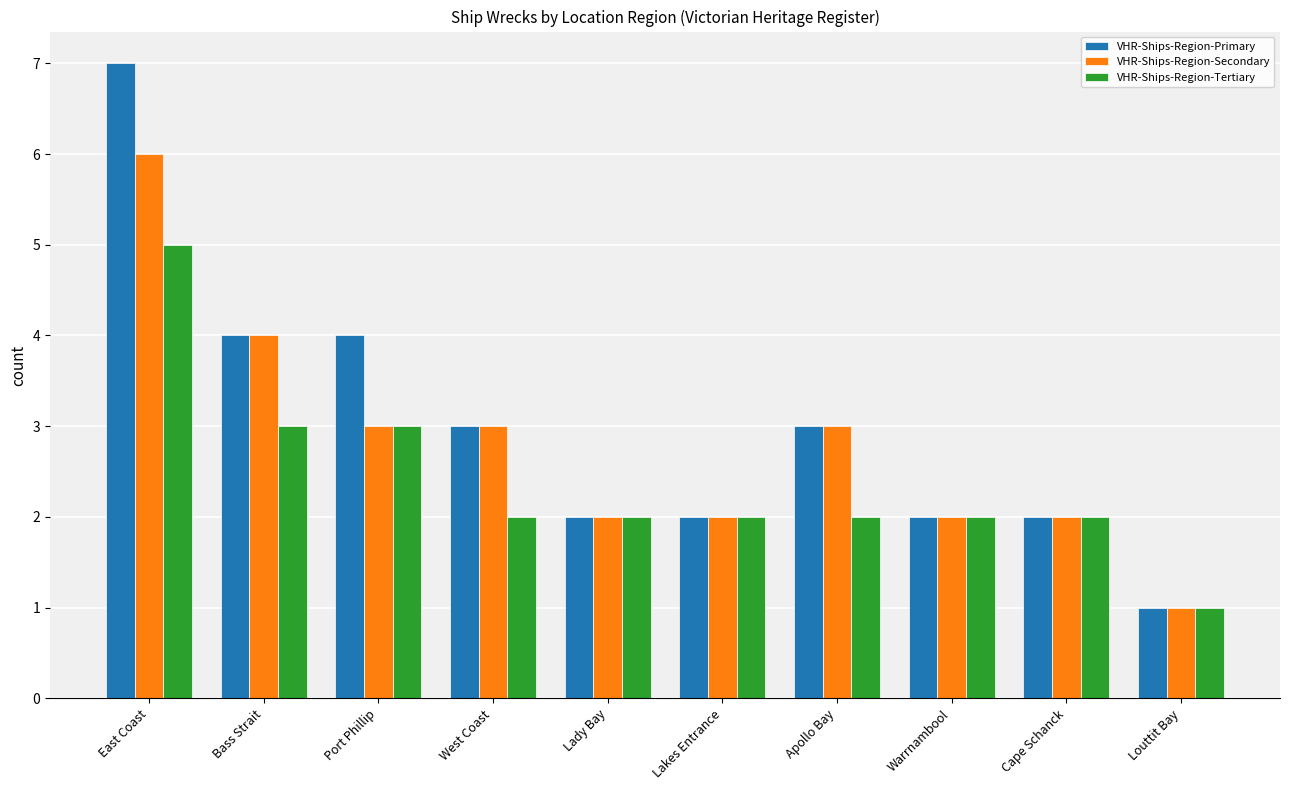

Which series has the largest total across all categories?

VHR-Ships-Region-Primary